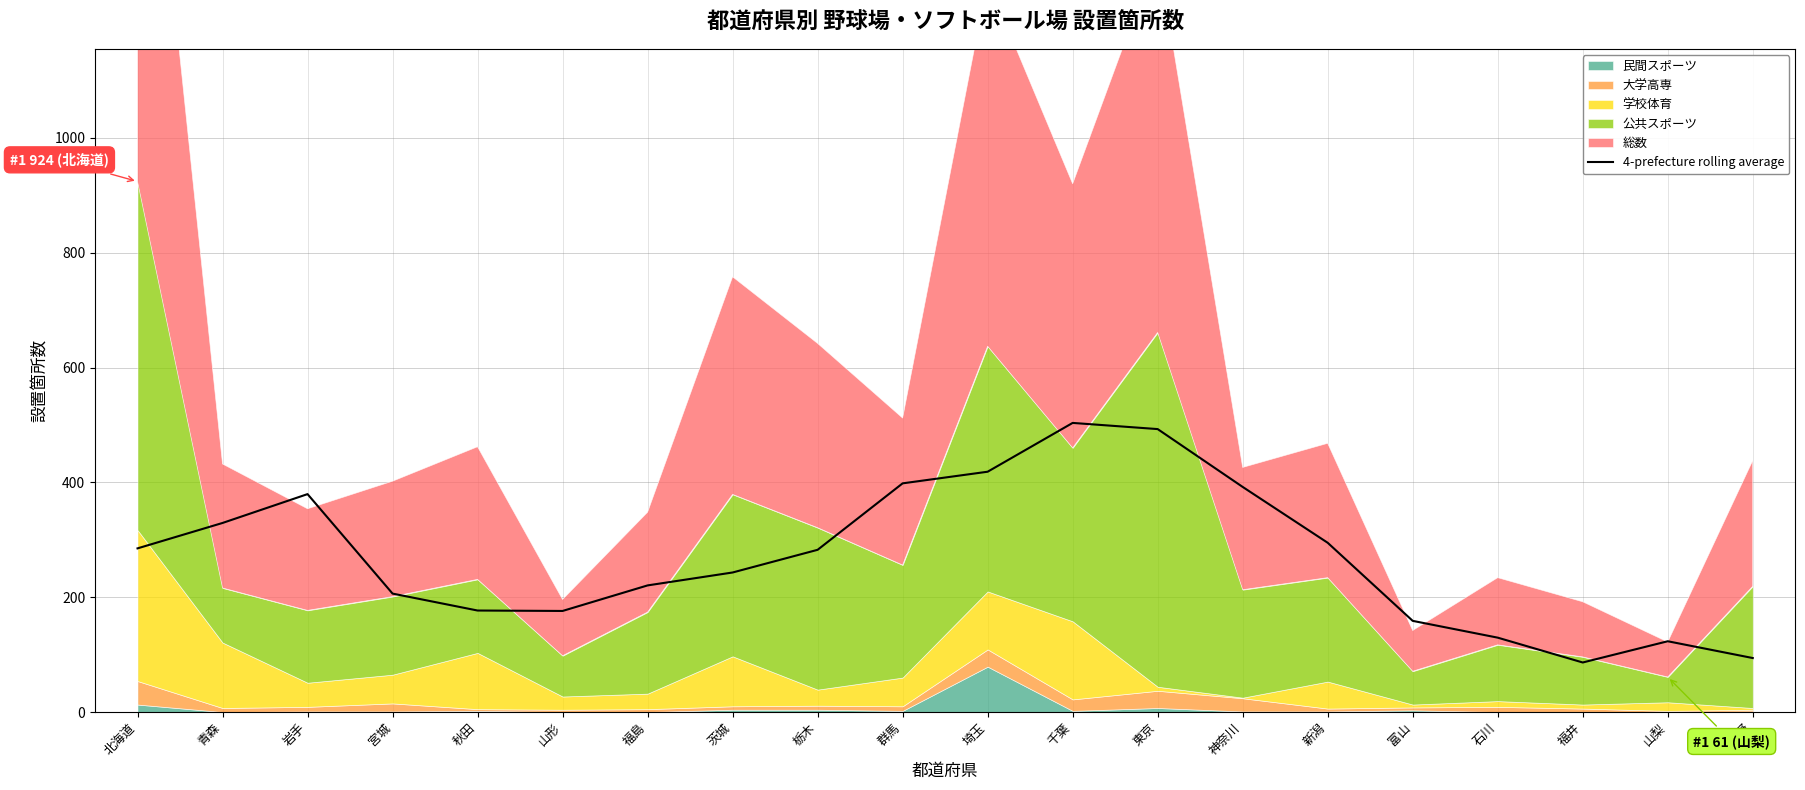

Reading right to left, list all the values displayed in this chart.

94.0	123.2	86.2	129.5	158.8	294.8	392.0	492.8	503.5	418.5	398.2	282.5	243.0	220.5	176.0	176.8	206.2	379.5	329.2	285.0